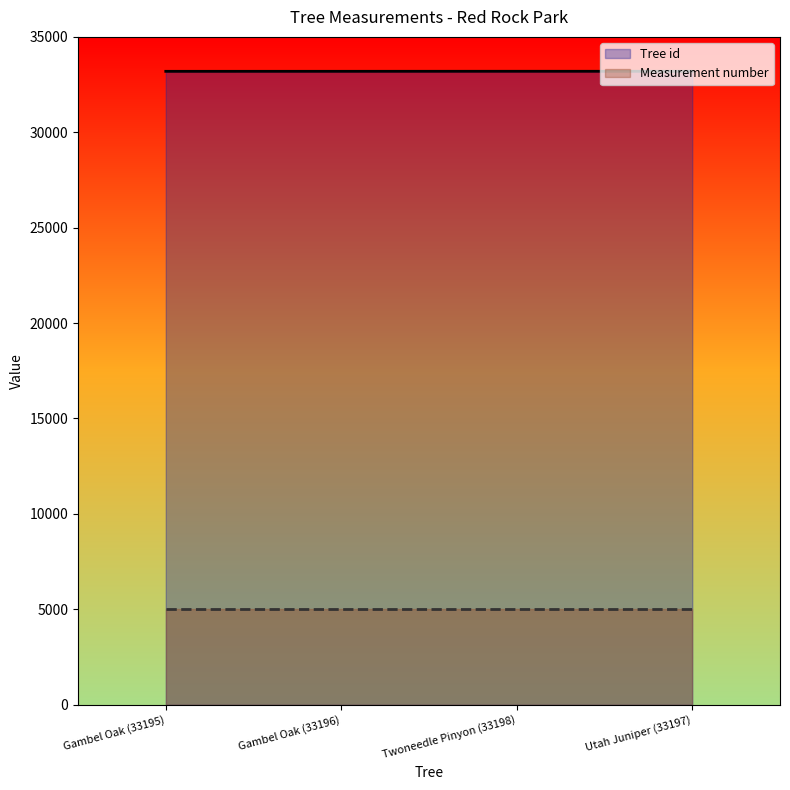

What is the label of the 3rd point from the right?

Gambel Oak (33196)